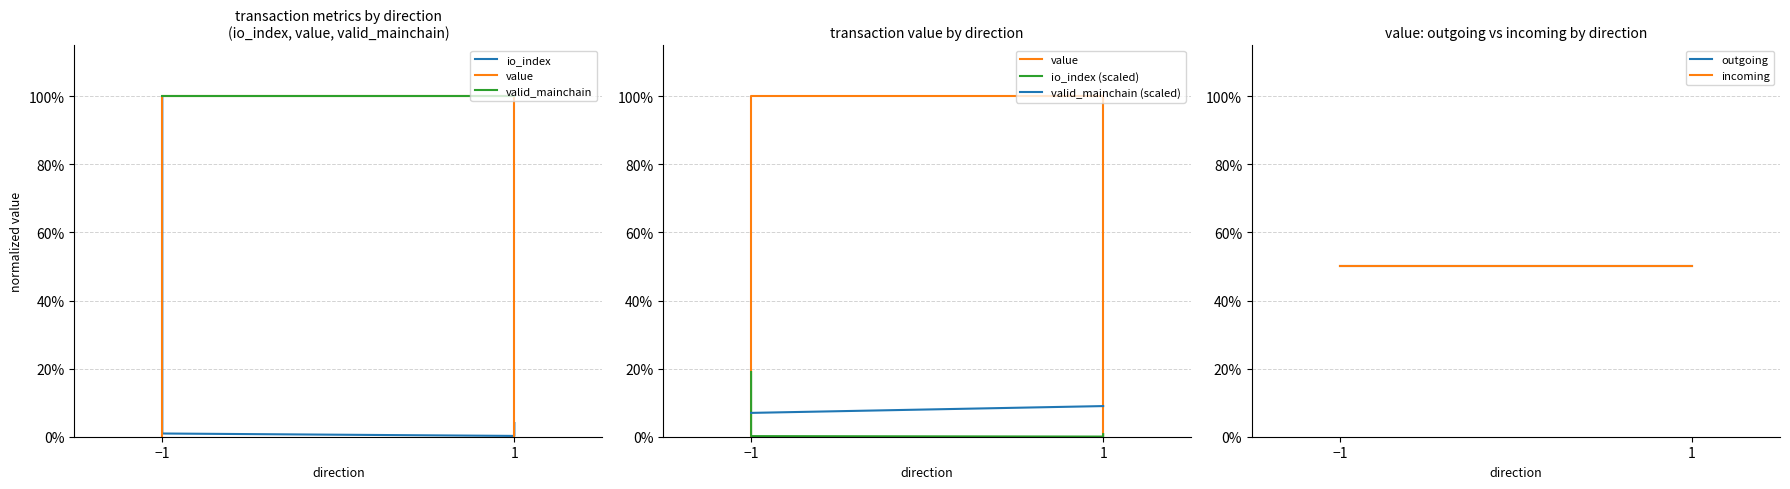

Does the chart display data point markers on the line(s)?

No